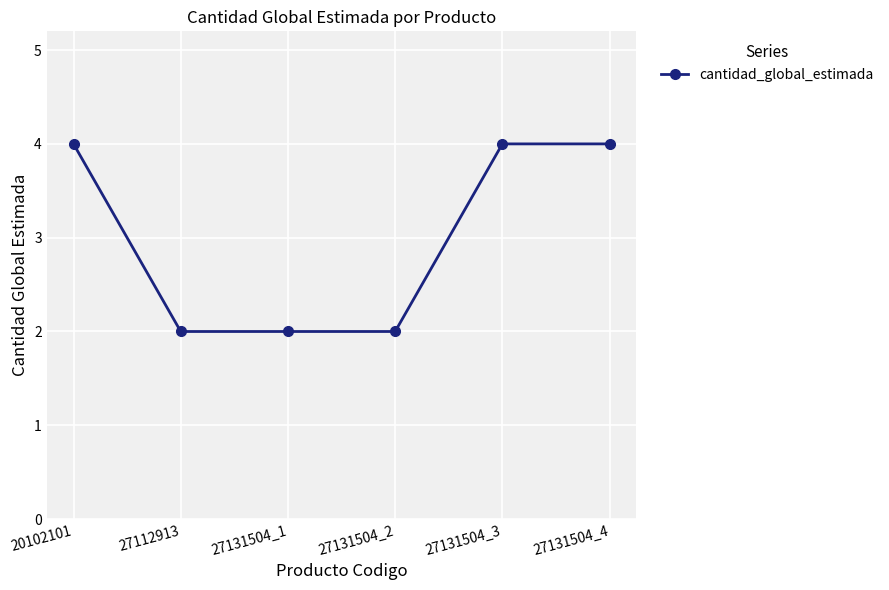

How many series are shown in this chart?

1